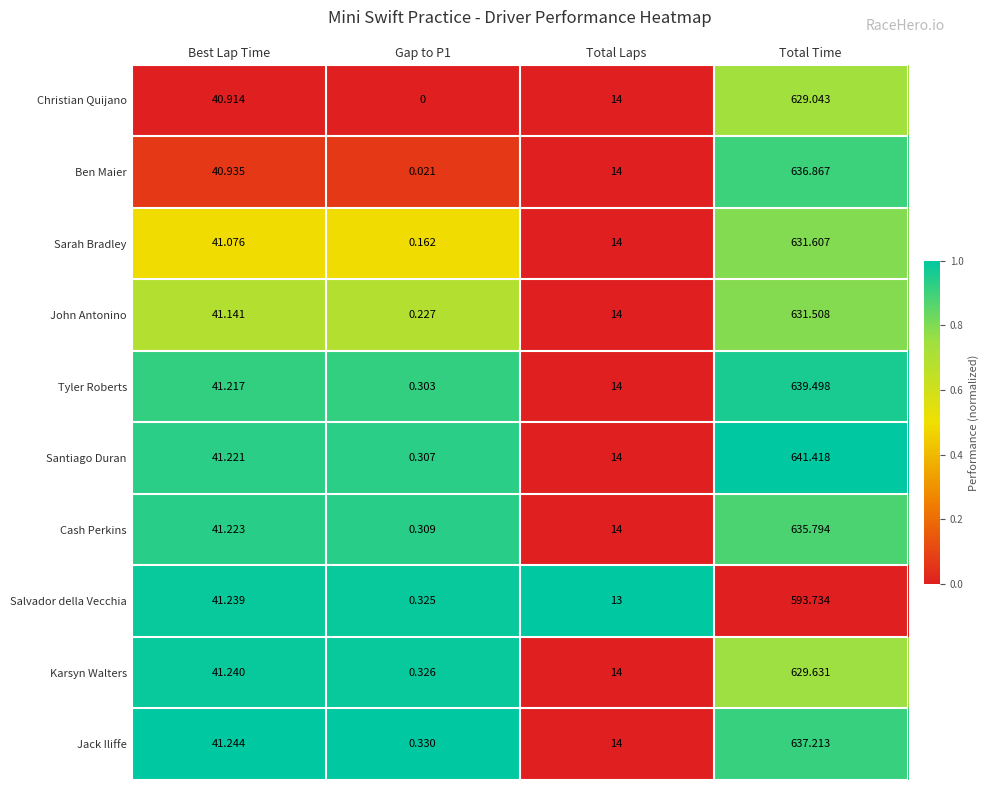

List the series in order of their peak value, highest first.

Santiago Duran, Tyler Roberts, Jack Iliffe, Ben Maier, Cash Perkins, Sarah Bradley, John Antonino, Karsyn Walters, Christian Quijano, Salvador della Vecchia